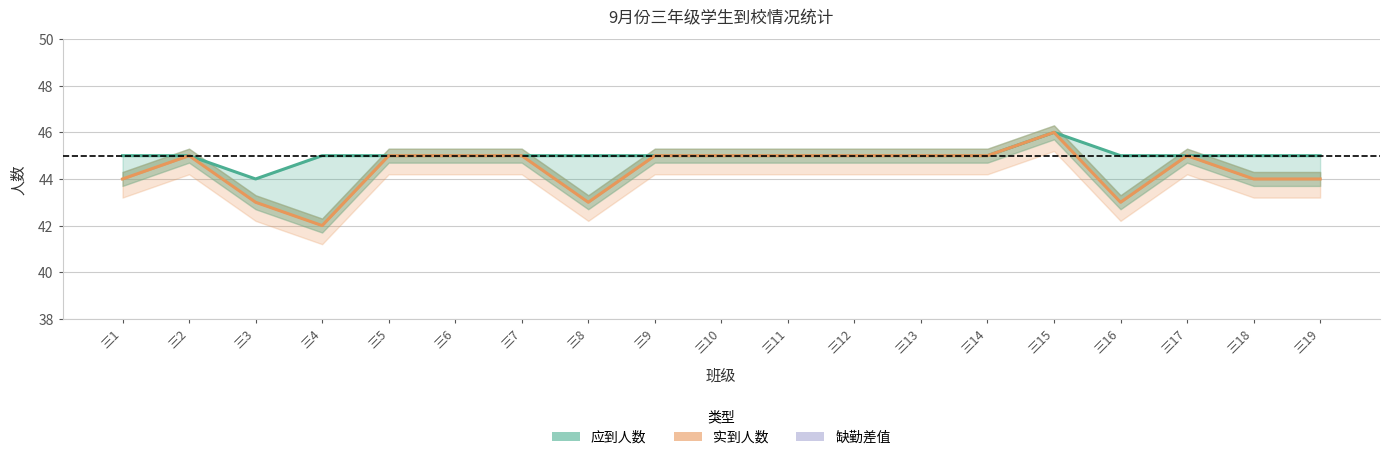

True or false: 应到 and 实到 intersect in this chart.

False